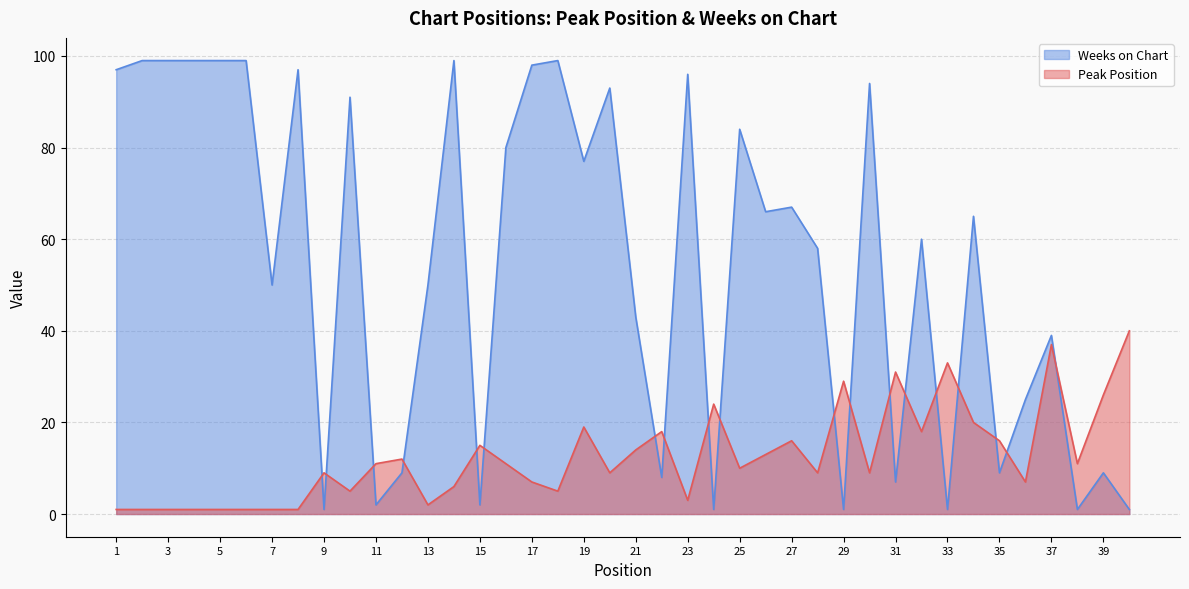

What is the difference between the Peak Position values at 30 and 39?

17